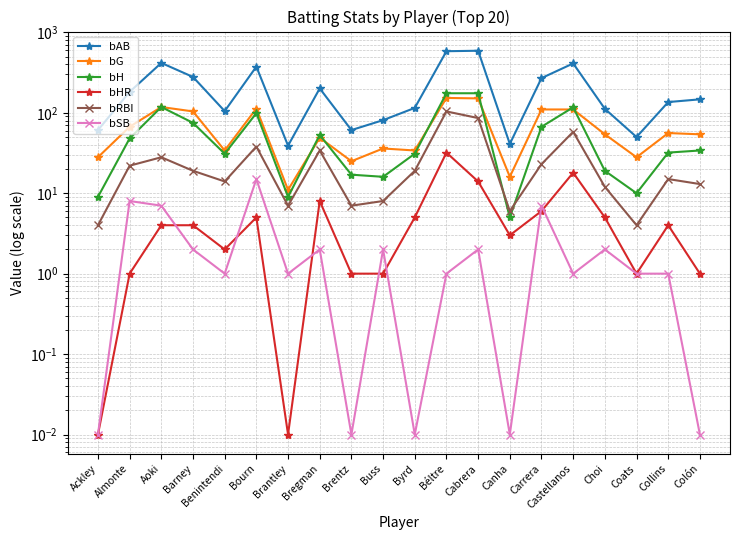

Rank the categories by bH value from highest to lowest.

Béltre, Cabrera, Aoki, Castellanos, Bourn, Barney, Carrera, Bregman, Almonte, Colón, Collins, Benintendi, Byrd, Choi, Brentz, Buss, Coats, Ackley, Brantley, Canha